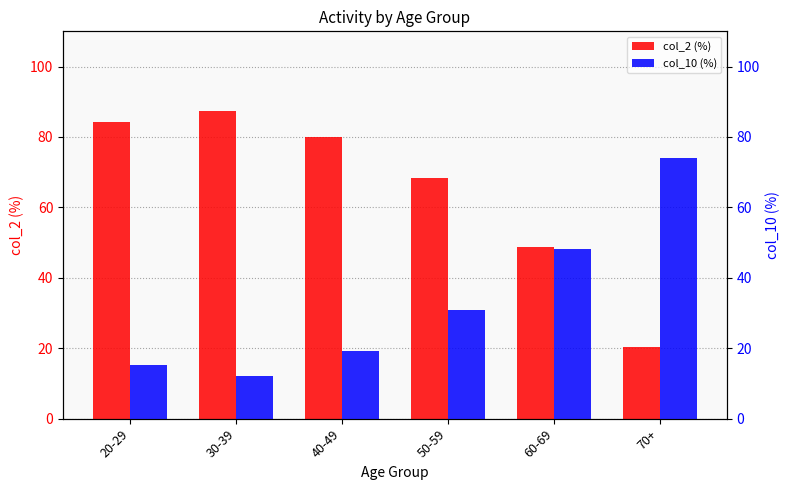

Are the bars horizontal?

No